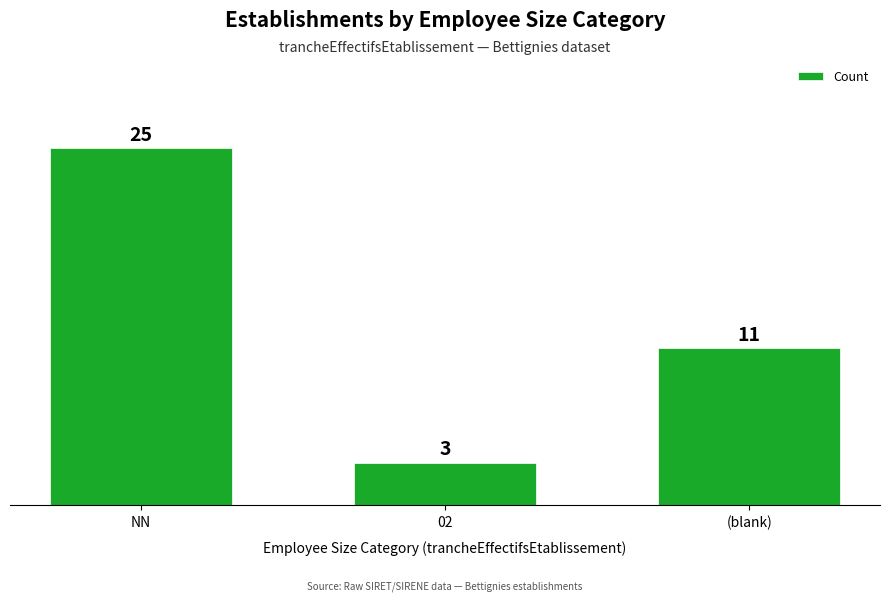

List the labels in order of value, largest first.

NN, (blank), 02